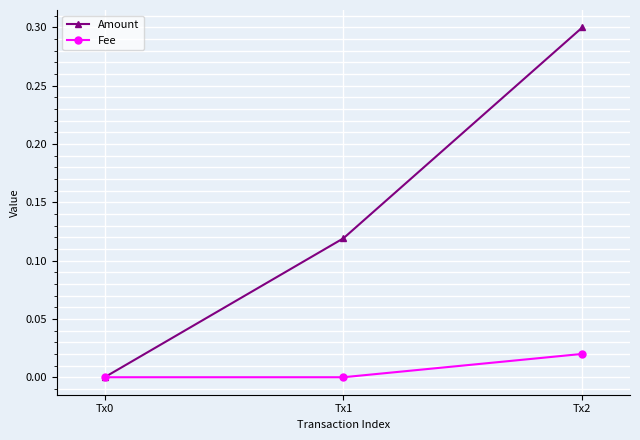

How many values in Amount are above zero?

2